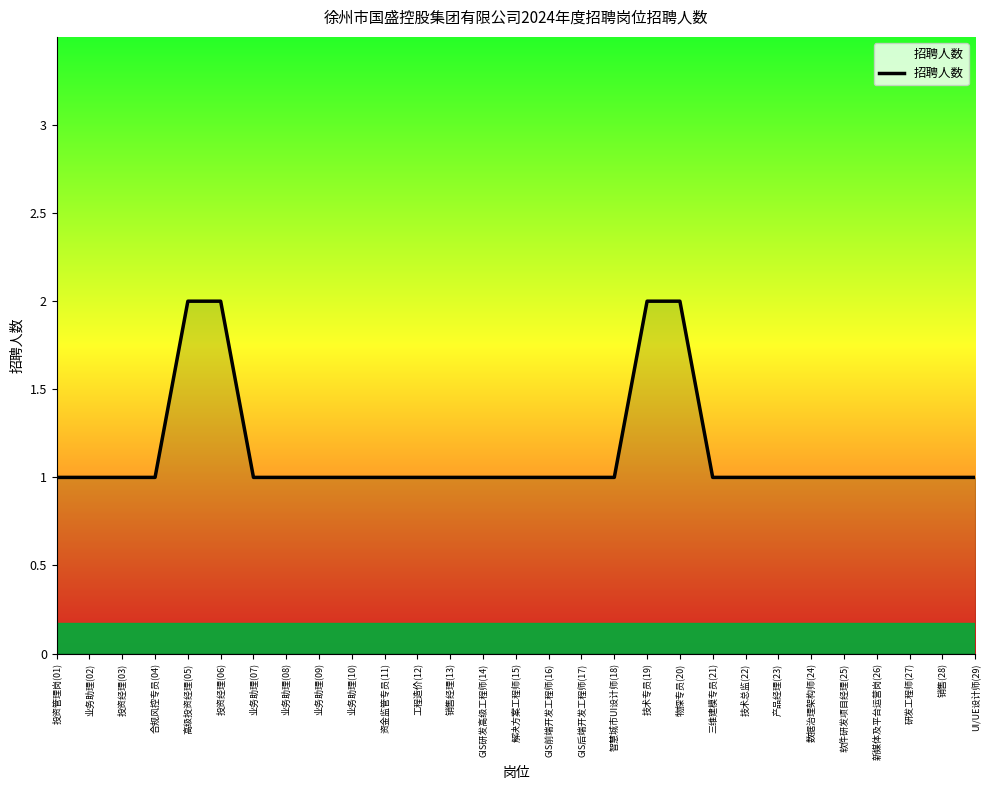

The value at 数据治理架构师(24) is 0. True or false?

False